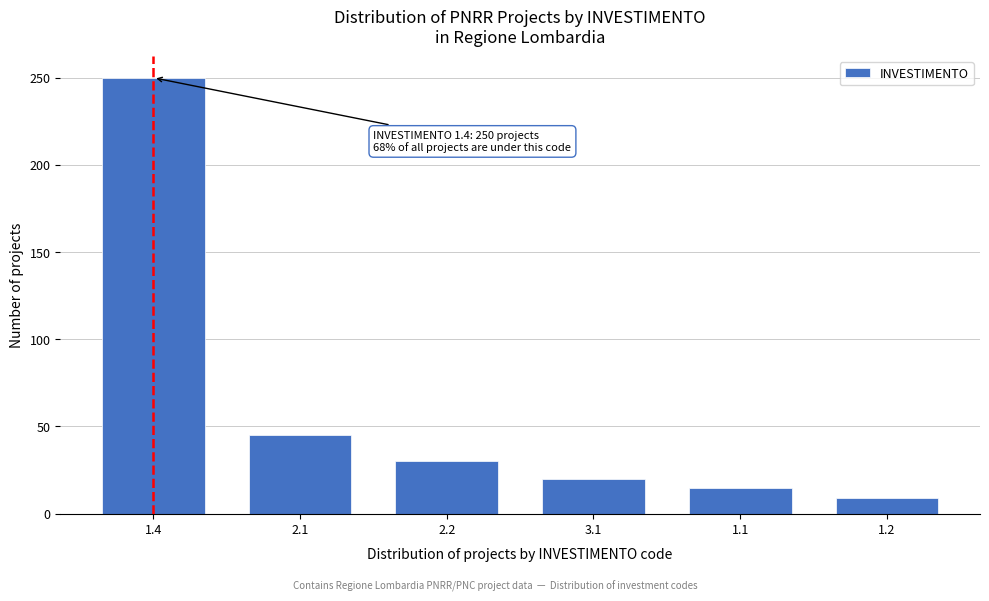

Reading right to left, what are all the values shown in this chart?

9	15	20	30	45	250